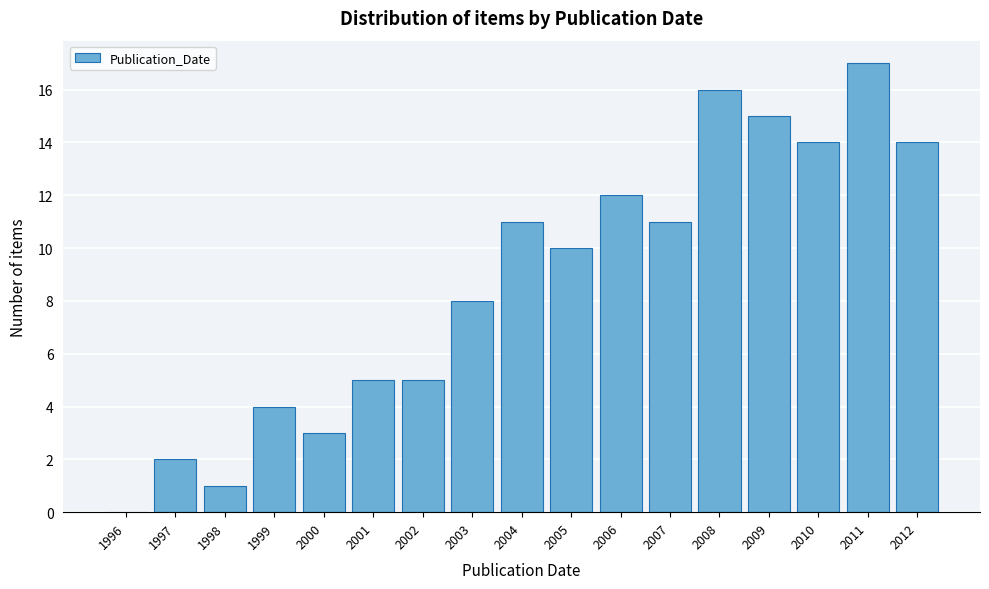

Reading left to right, transcribe all the data shown in this chart.

1996=0	1997=2	1998=1	1999=4	2000=3	2001=5	2002=5	2003=8	2004=11	2005=10	2006=12	2007=11	2008=16	2009=15	2010=14	2011=17	2012=14